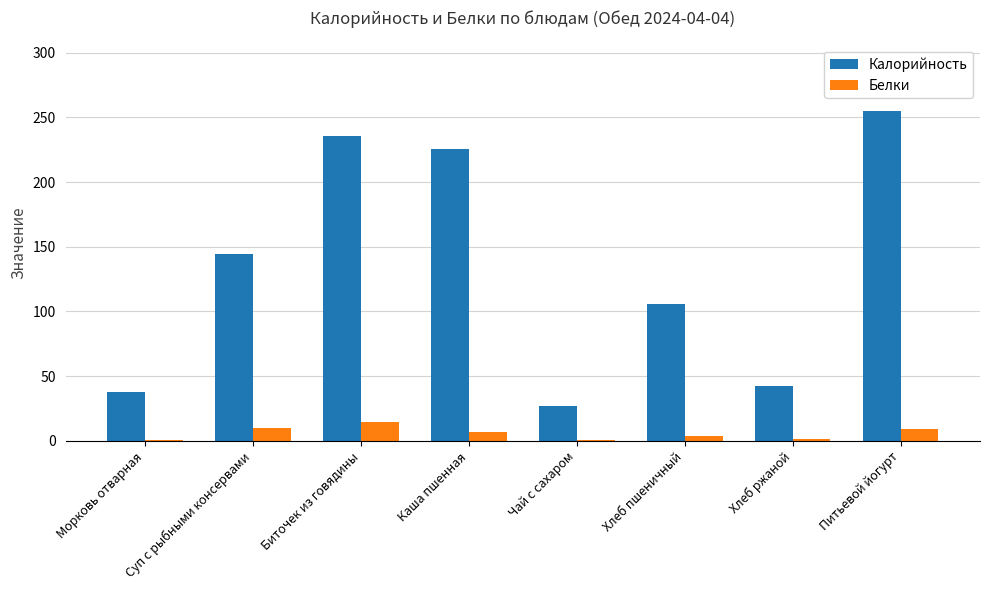

Which category has the highest value in the Калорийность series?

Питьевой йогурт